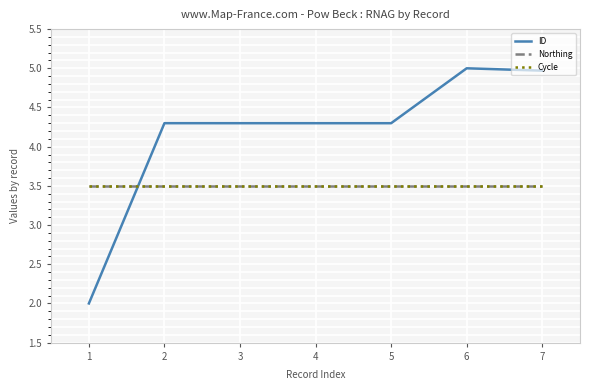

What is the total value across all series at 7?

12.0